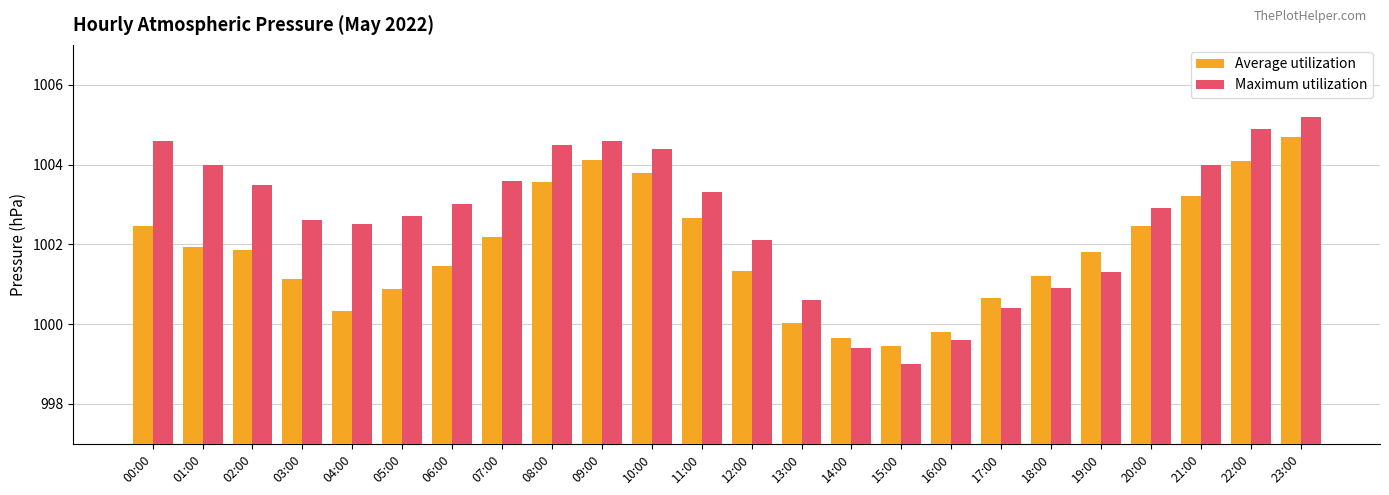

List the series in order of their peak value, highest first.

Maximum utilization, Average utilization